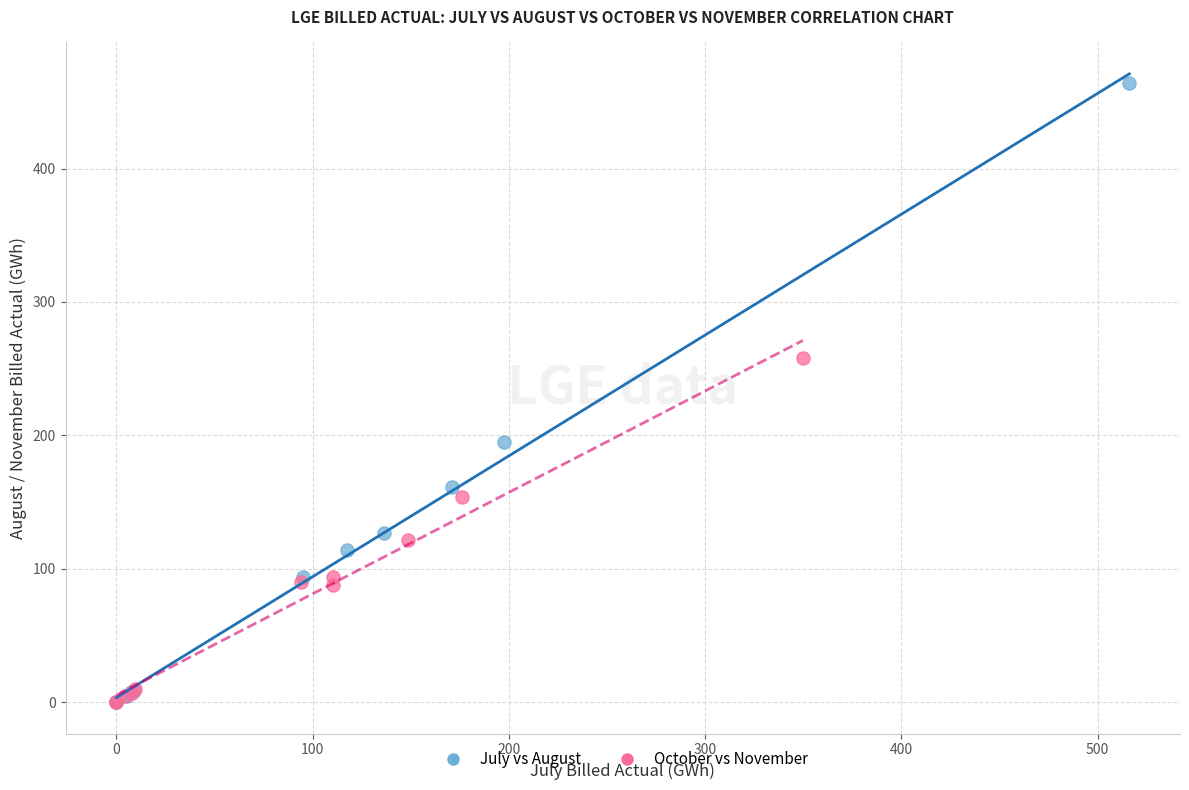

What are all the series names shown in the legend?

July vs August, October vs November